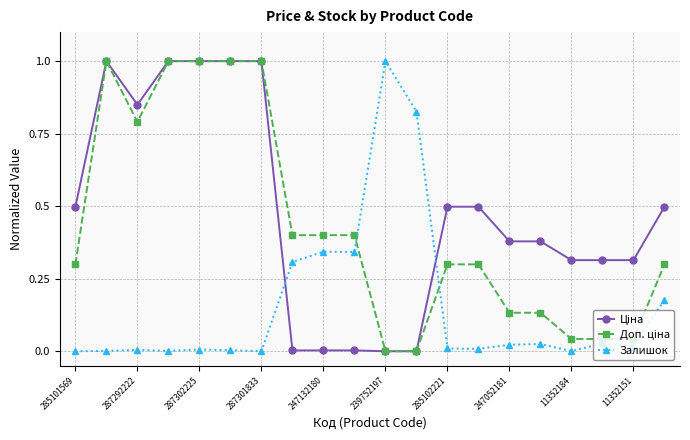

True or false: Залишок has more than 2 interior local peaks.

True